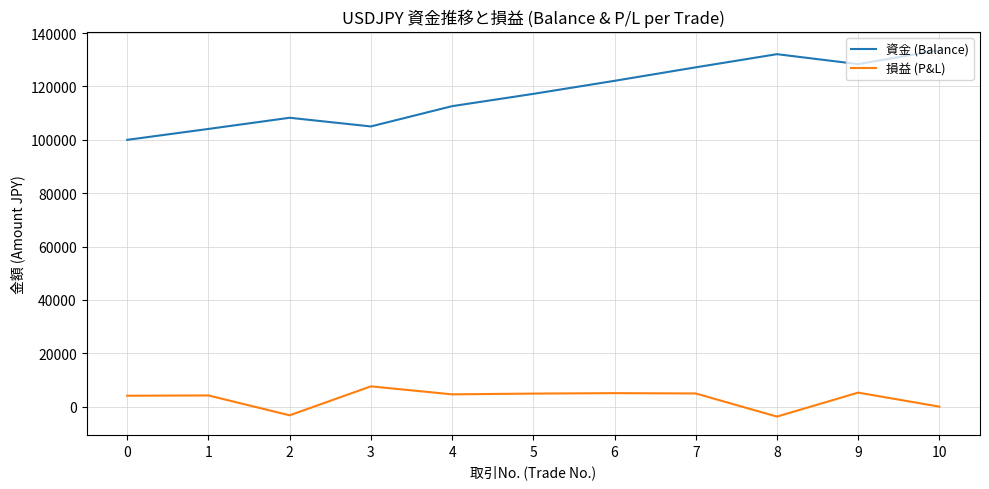

Which series has the widest spread of values?

資金 (Balance)